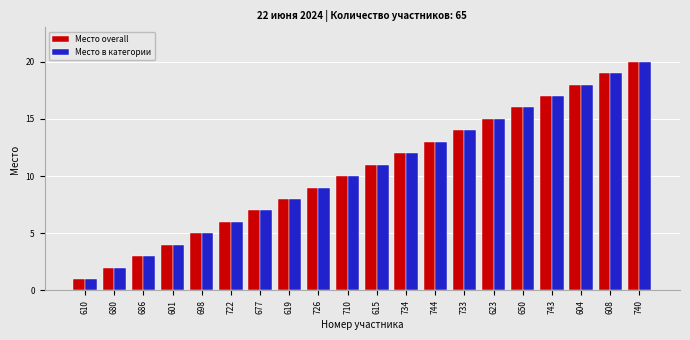

What value does the Место overall series have at 744, to the nearest 5?

15